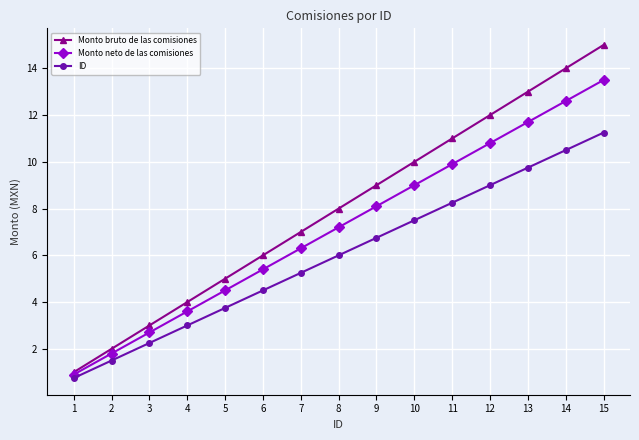

Does the chart have visible grid lines?

Yes